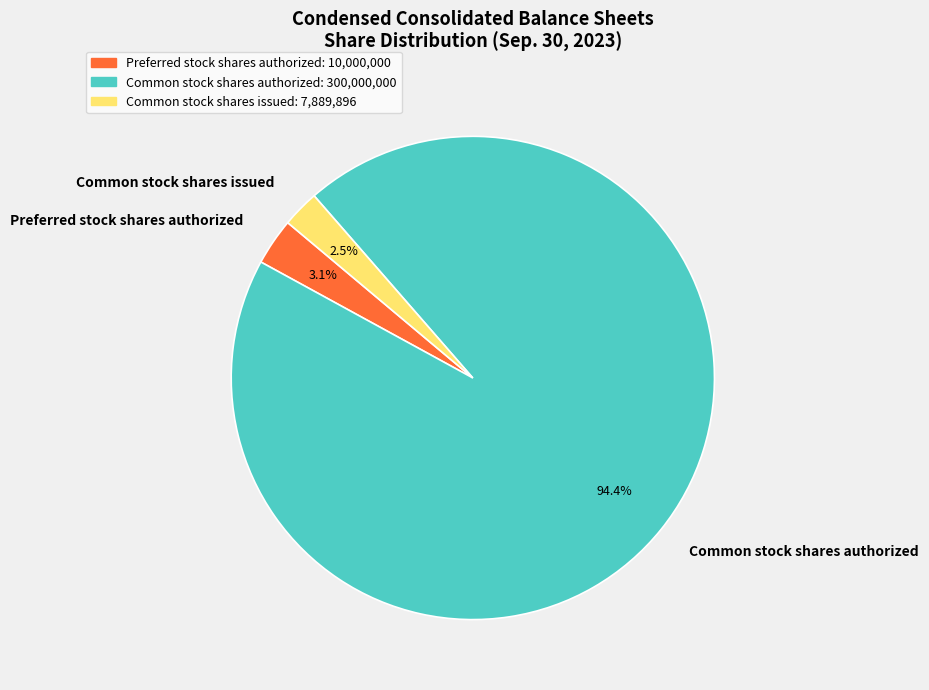

Does Common stock shares authorized represent more than half of the total?

Yes